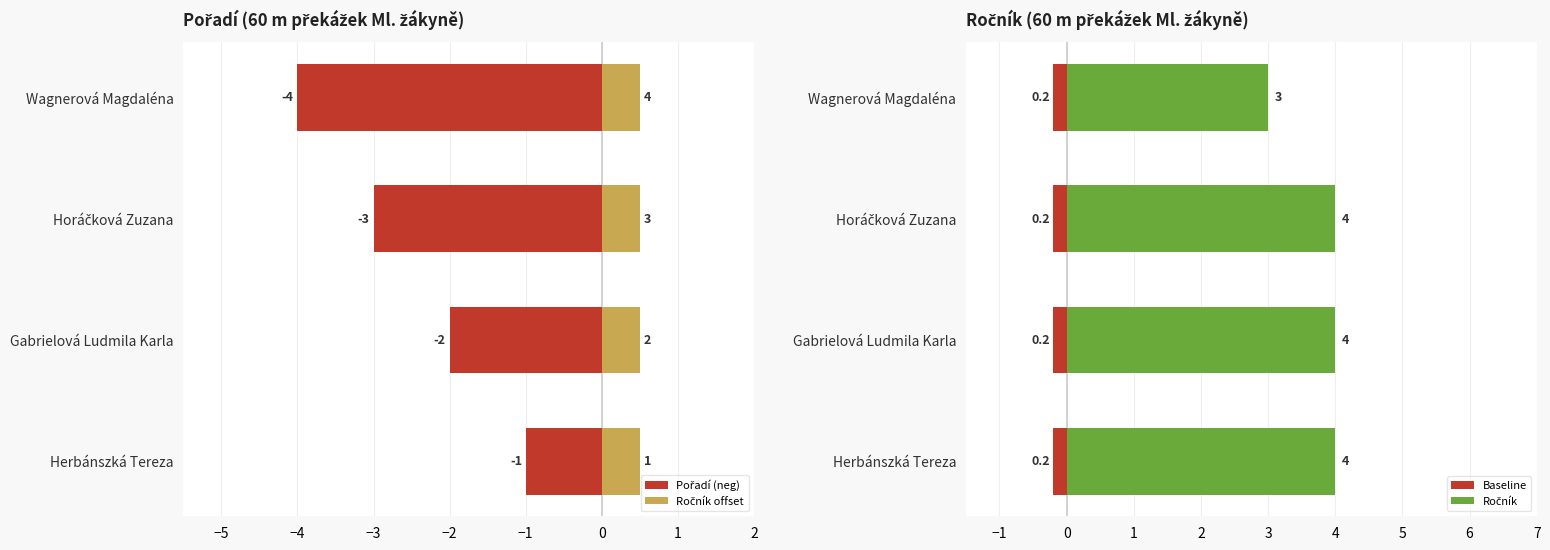

What value does the Ročník series have at Horáčková Zuzana?

4.0